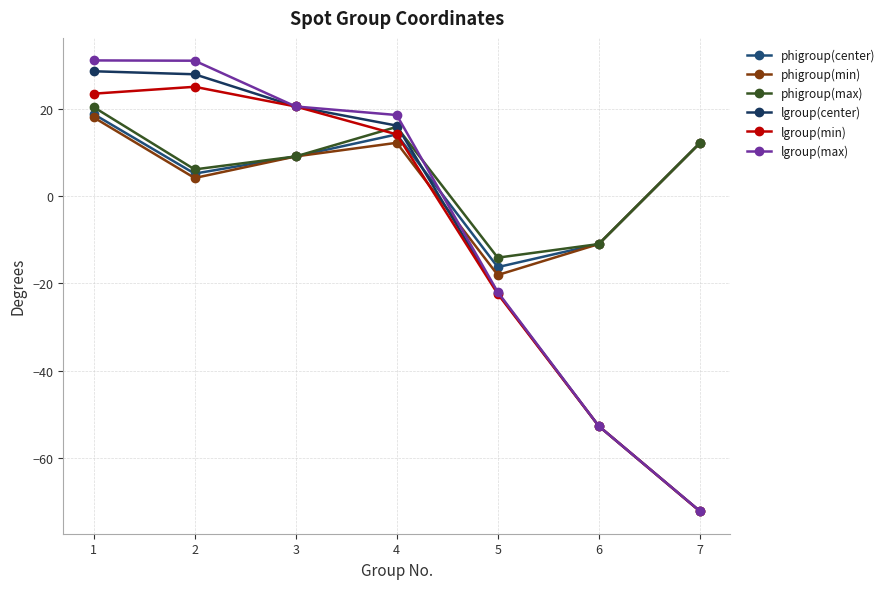

What are all the series names shown in the legend?

phigroup(center), phigroup(min), phigroup(max), lgroup(center), lgroup(min), lgroup(max)